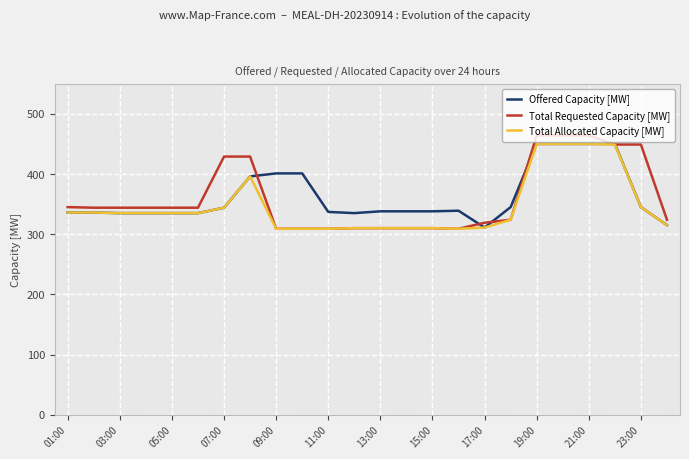

Which series has the widest spread of values?

Total Requested Capacity [MW]